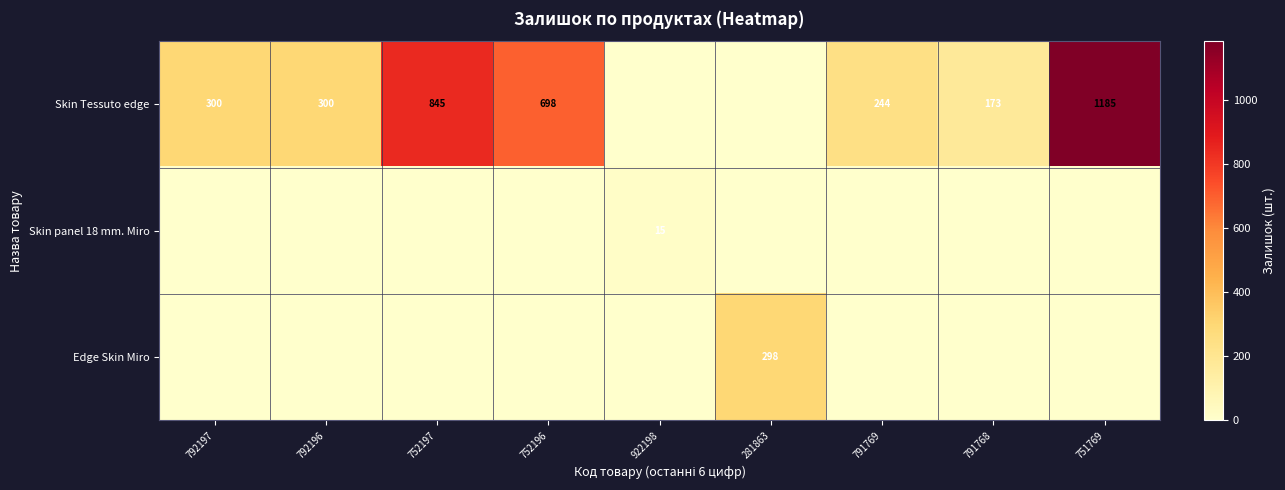

The Skin Tessuto edge series shows 698 at 752196. True or false?

True